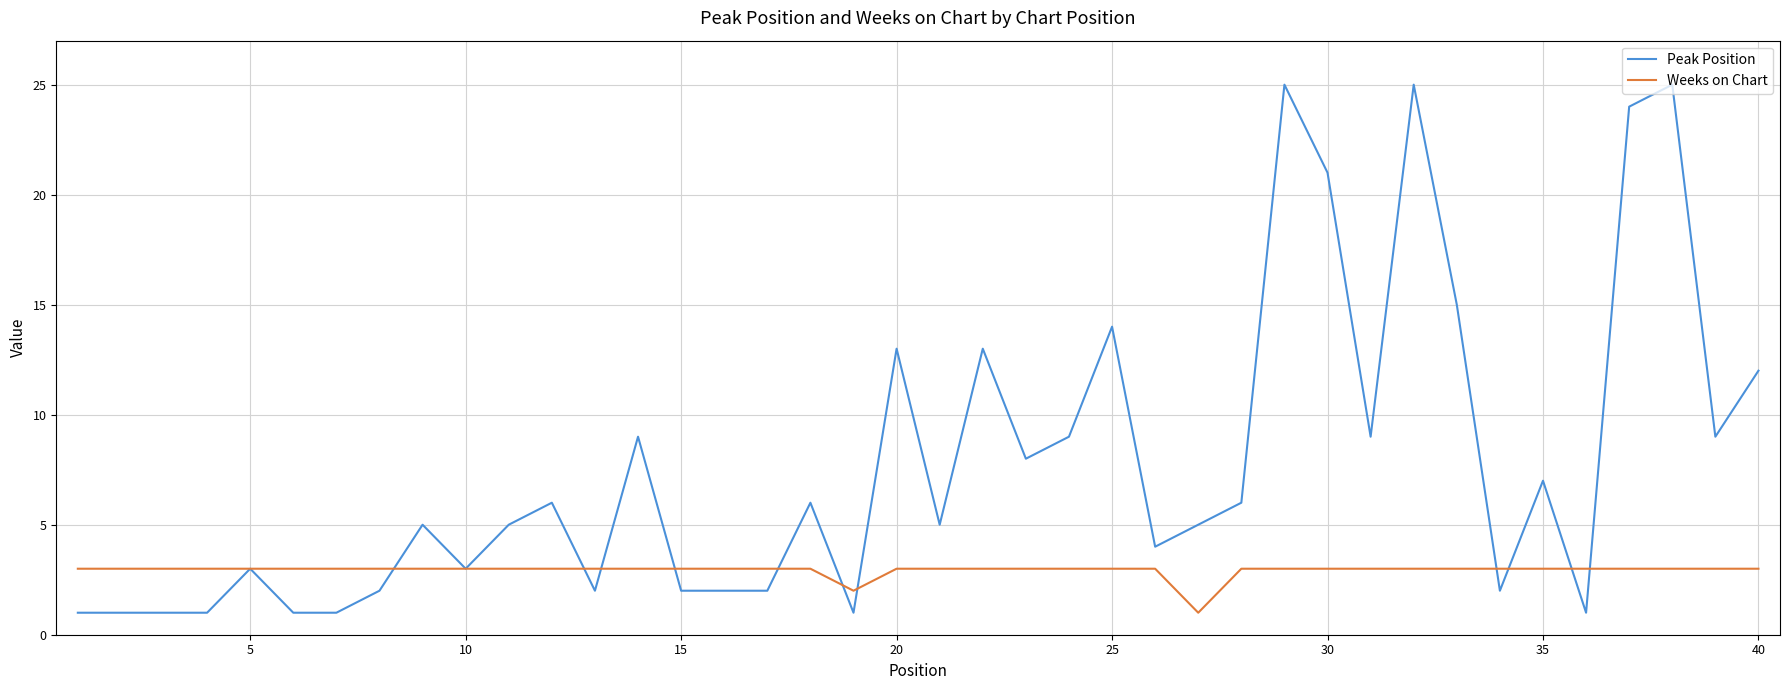

Which series has the widest spread of values?

Peak Position